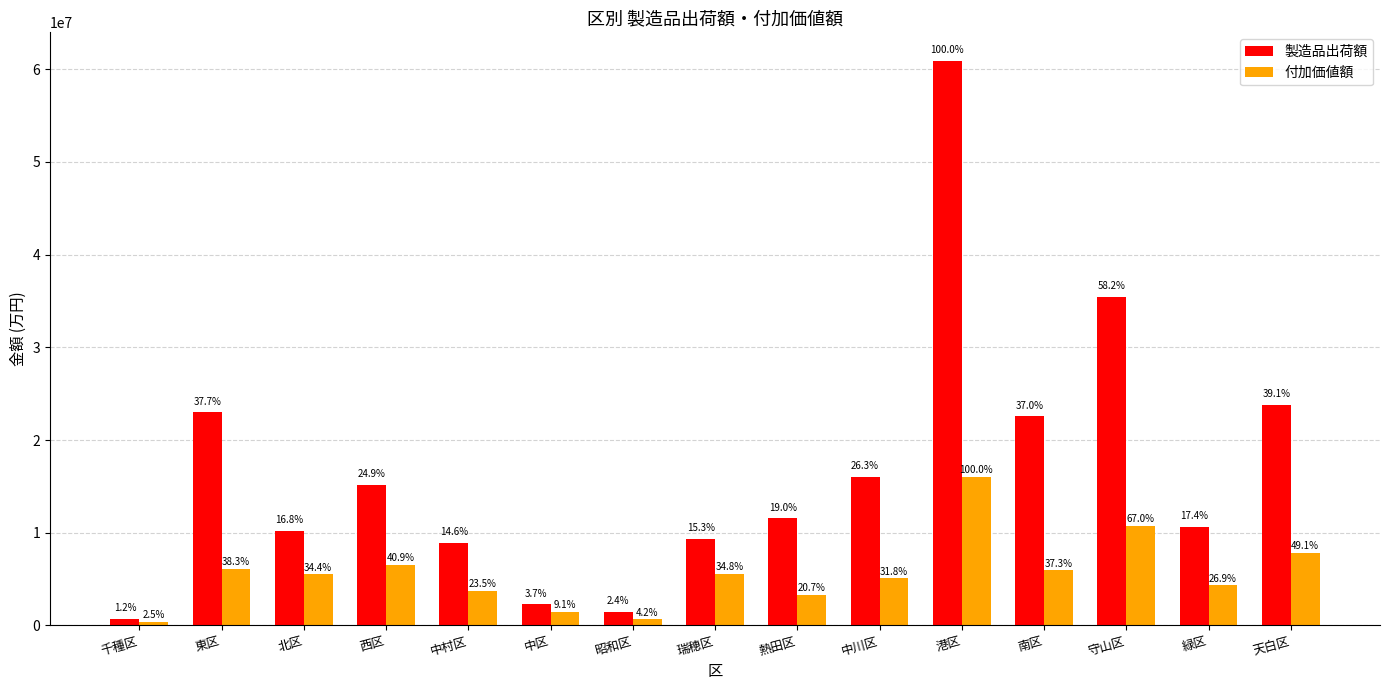

List the series in order of their overall mean, lowest first.

付加価値額, 製造品出荷額